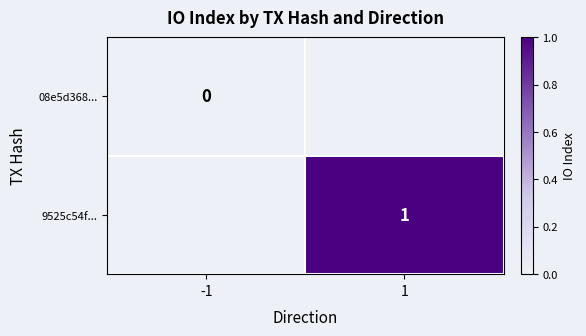

The 9525c54f... series shows 1 at 1. True or false?

True